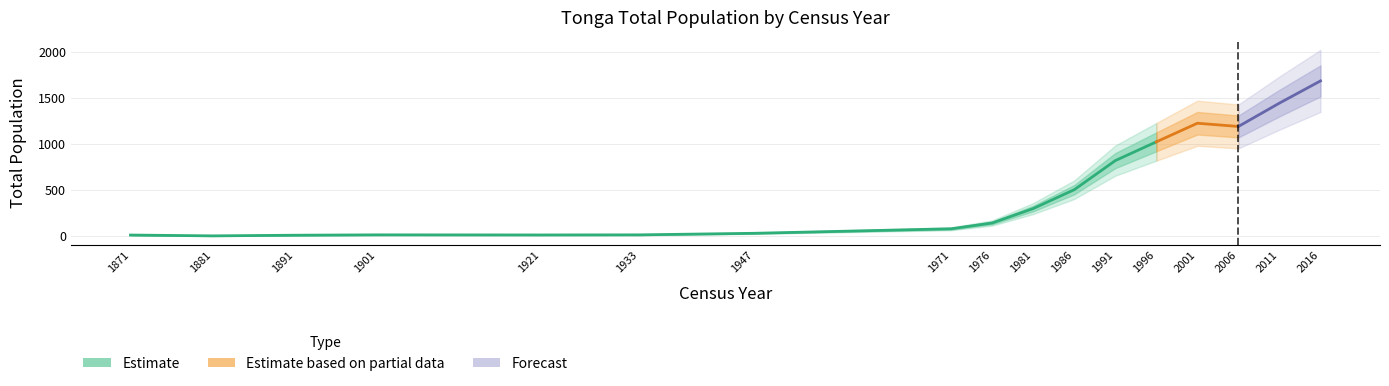

Where does the data first go above 143?

1981